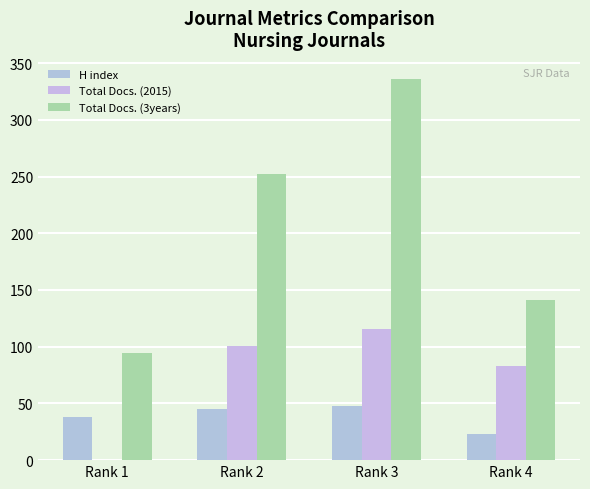

What are all the series names shown in the legend?

H index, Total Docs. (2015), Total Docs. (3years)